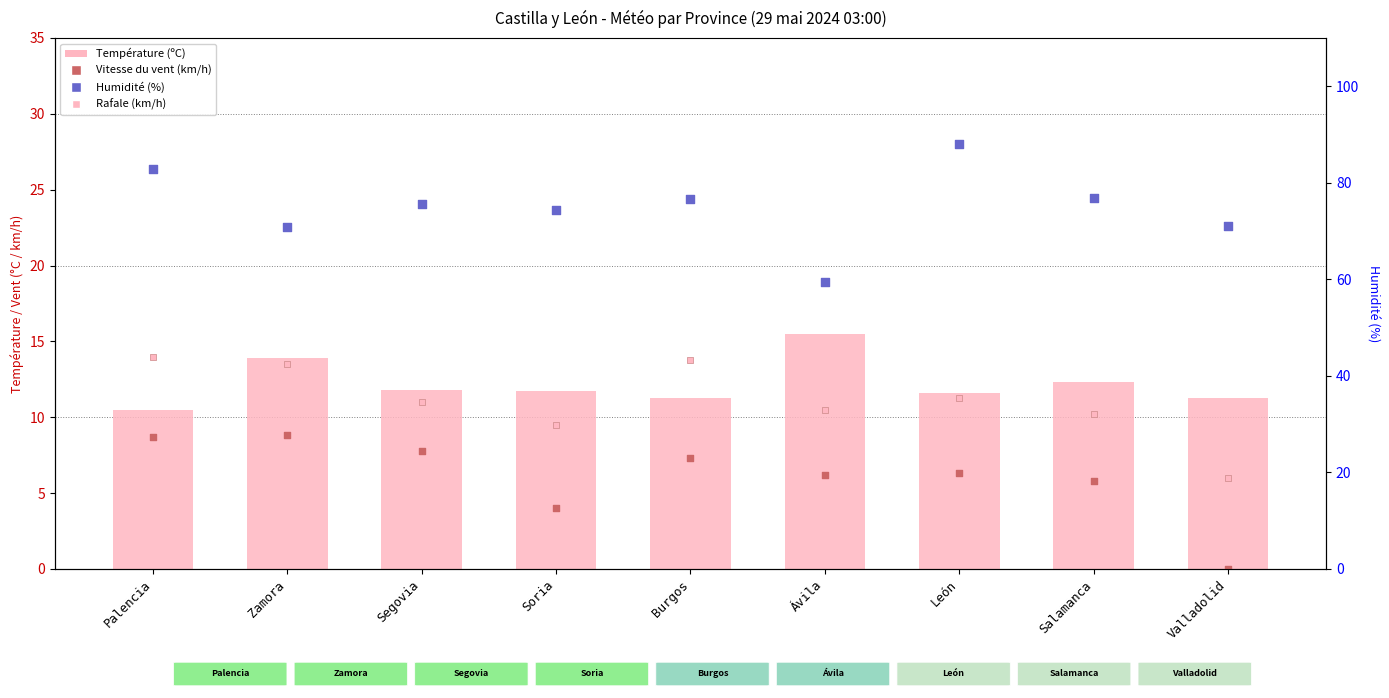

What are all the series names shown in the legend?

Température (ºC), Vitesse du vent (km/h), Rafale (km/h), Humidité (%)